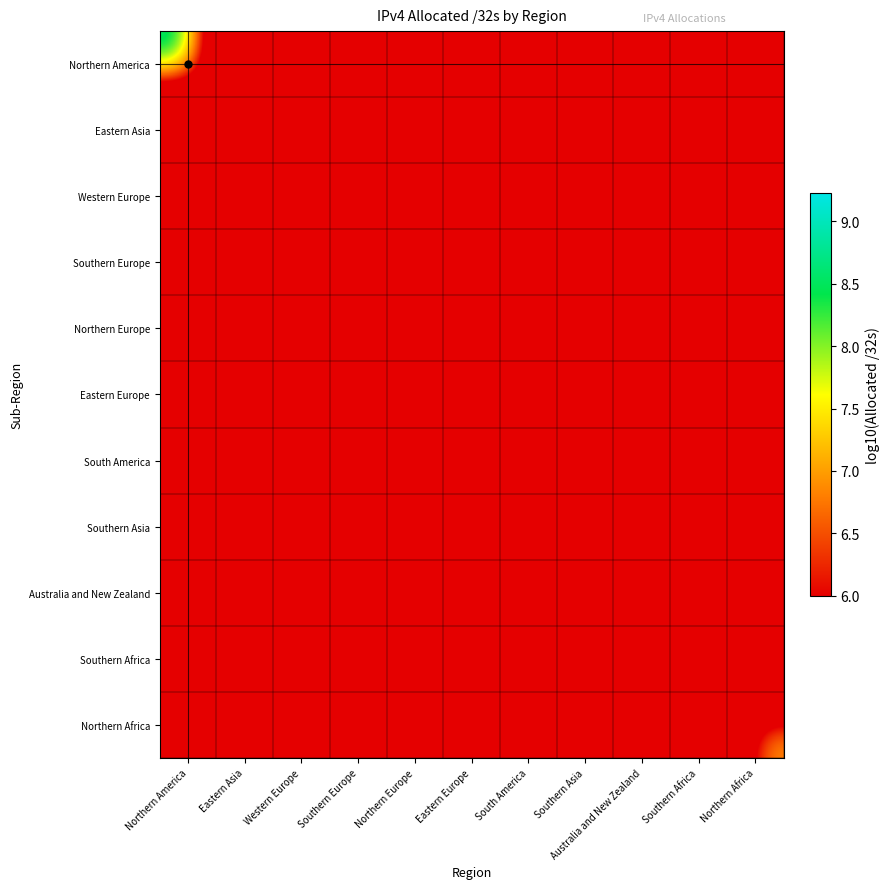

Reading left to right, list all the values displayed in this chart.

Northern America: Northern America=9.2	Eastern Asia=0.0	Western Europe=0.0	Southern Europe=0.0	Northern Europe=0.0	Eastern Europe=0.0	South America=0.0	Southern Asia=0.0	Australia and New Zealand=0.0	Southern Africa=0.0	Northern Africa=0.0
Eastern Asia: Northern America=0.0	Eastern Asia=8.8	Western Europe=0.0	Southern Europe=0.0	Northern Europe=0.0	Eastern Europe=0.0	South America=0.0	Southern Asia=0.0	Australia and New Zealand=0.0	Southern Africa=0.0	Northern Africa=0.0
Western Europe: Northern America=0.0	Eastern Asia=0.0	Western Europe=8.5	Southern Europe=0.0	Northern Europe=0.0	Eastern Europe=0.0	South America=0.0	Southern Asia=0.0	Australia and New Zealand=0.0	Southern Africa=0.0	Northern Africa=0.0
Southern Europe: Northern America=0.0	Eastern Asia=0.0	Western Europe=0.0	Southern Europe=7.9	Northern Europe=0.0	Eastern Europe=0.0	South America=0.0	Southern Asia=0.0	Australia and New Zealand=0.0	Southern Africa=0.0	Northern Africa=0.0
Northern Europe: Northern America=0.0	Eastern Asia=0.0	Western Europe=0.0	Southern Europe=0.0	Northern Europe=7.8	Eastern Europe=0.0	South America=0.0	Southern Asia=0.0	Australia and New Zealand=0.0	Southern Africa=0.0	Northern Africa=0.0
Eastern Europe: Northern America=0.0	Eastern Asia=0.0	Western Europe=0.0	Southern Europe=0.0	Northern Europe=0.0	Eastern Europe=7.8	South America=0.0	Southern Asia=0.0	Australia and New Zealand=0.0	Southern Africa=0.0	Northern Africa=0.0
South America: Northern America=0.0	Eastern Asia=0.0	Western Europe=0.0	Southern Europe=0.0	Northern Europe=0.0	Eastern Europe=0.0	South America=7.9	Southern Asia=0.0	Australia and New Zealand=0.0	Southern Africa=0.0	Northern Africa=0.0
Southern Asia: Northern America=0.0	Eastern Asia=0.0	Western Europe=0.0	Southern Europe=0.0	Northern Europe=0.0	Eastern Europe=0.0	South America=0.0	Southern Asia=7.6	Australia and New Zealand=0.0	Southern Africa=0.0	Northern Africa=0.0
Australia and New Zealand: Northern America=0.0	Eastern Asia=0.0	Western Europe=0.0	Southern Europe=0.0	Northern Europe=0.0	Eastern Europe=0.0	South America=0.0	Southern Asia=0.0	Australia and New Zealand=7.7	Southern Africa=0.0	Northern Africa=0.0
Southern Africa: Northern America=0.0	Eastern Asia=0.0	Western Europe=0.0	Southern Europe=0.0	Northern Europe=0.0	Eastern Europe=0.0	South America=0.0	Southern Asia=0.0	Australia and New Zealand=0.0	Southern Africa=7.4	Northern Africa=0.0
Northern Africa: Northern America=0.0	Eastern Asia=0.0	Western Europe=0.0	Southern Europe=0.0	Northern Europe=0.0	Eastern Europe=0.0	South America=0.0	Southern Asia=0.0	Australia and New Zealand=0.0	Southern Africa=0.0	Northern Africa=7.3